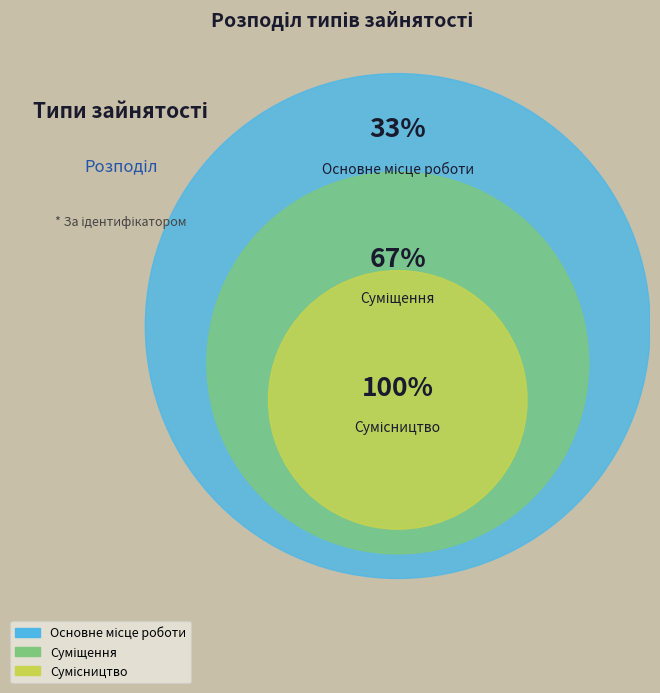

Which slice is the largest?

Сумісництво